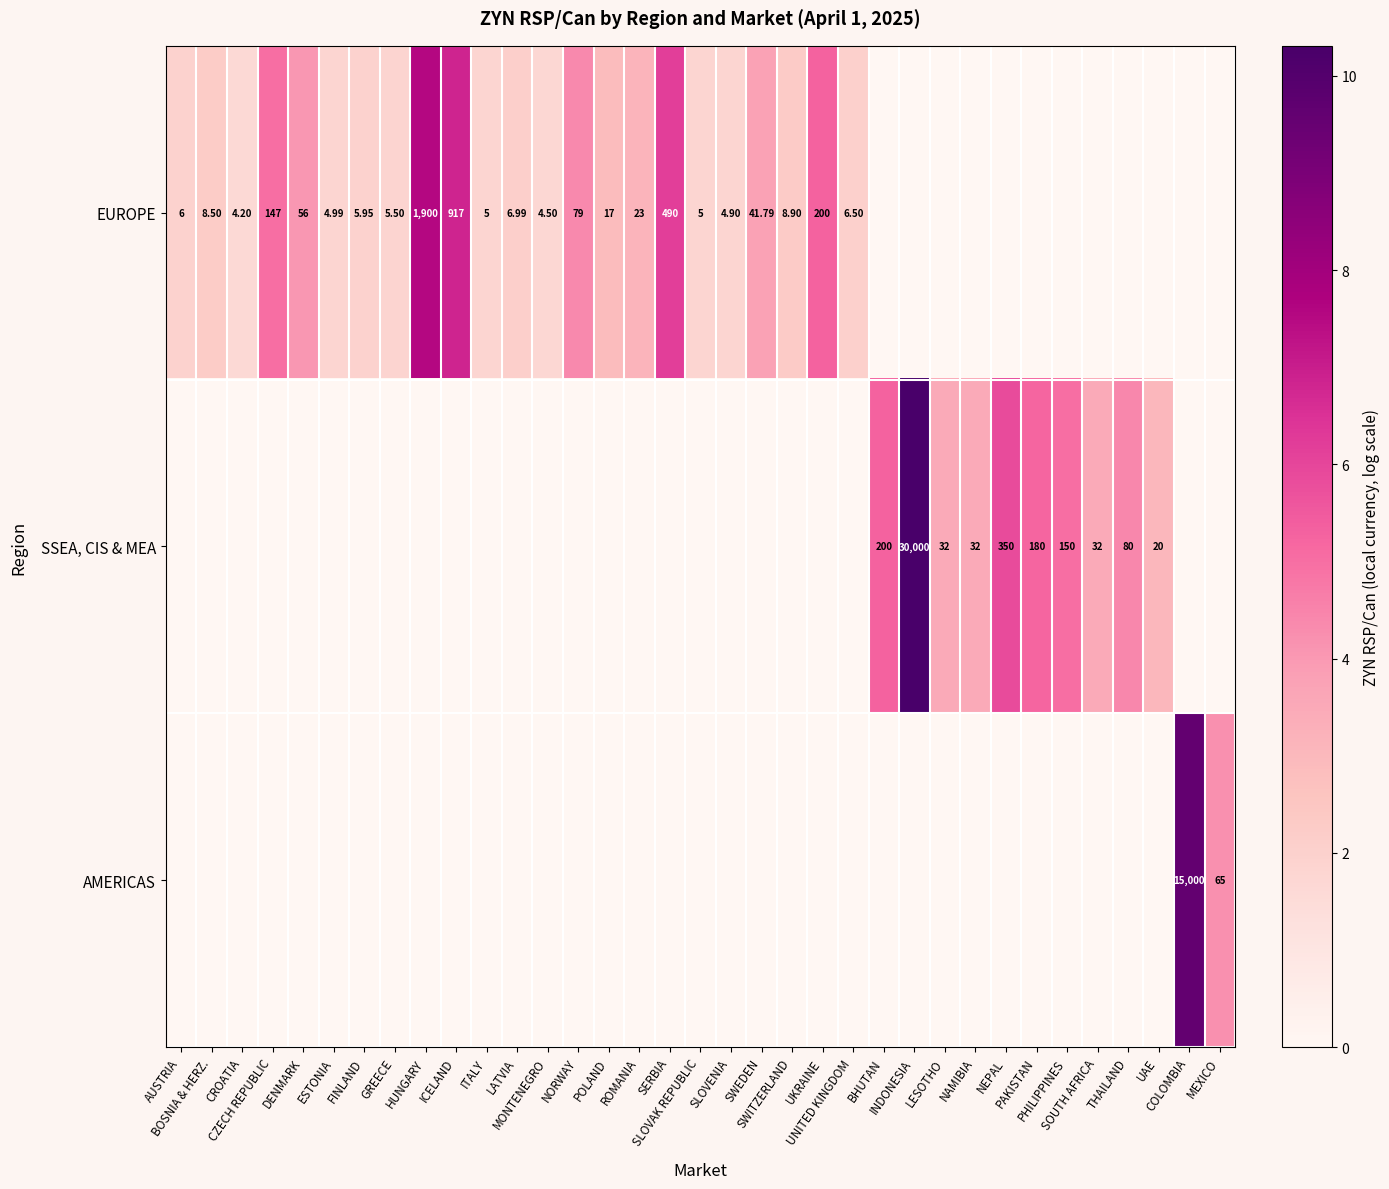

Between SLOVAK REPUBLIC and ROMANIA, which is larger?

ROMANIA